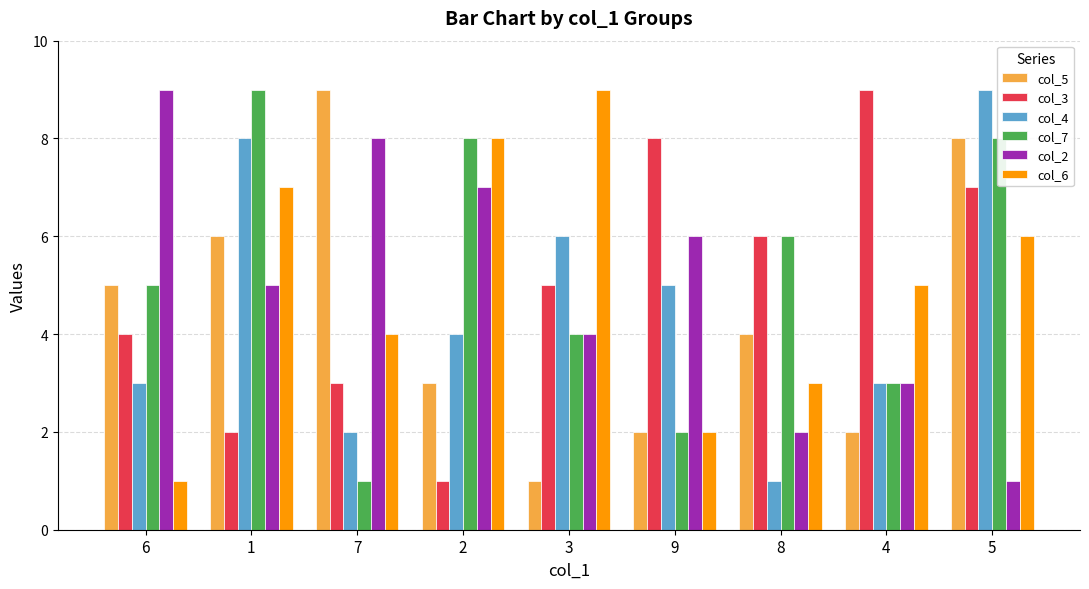

What is the average value of the col_5 series?

4